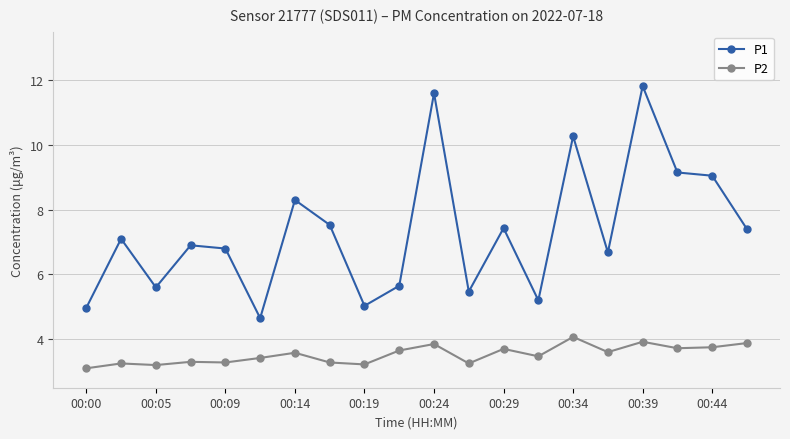

Which series has the largest total across all categories?

P1